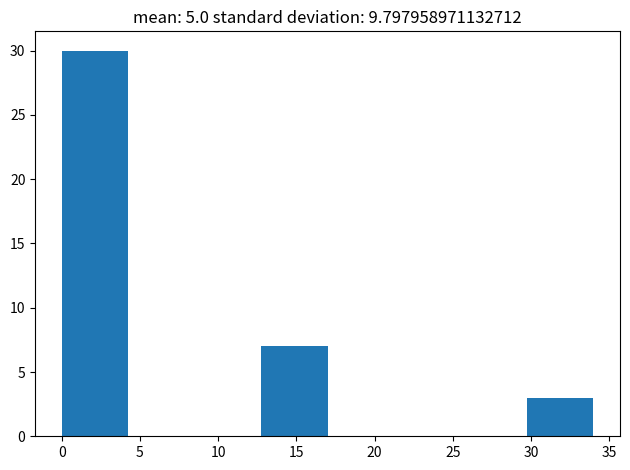

Over which range of the x-axis is the bar tallest?

0.00 to 4.25